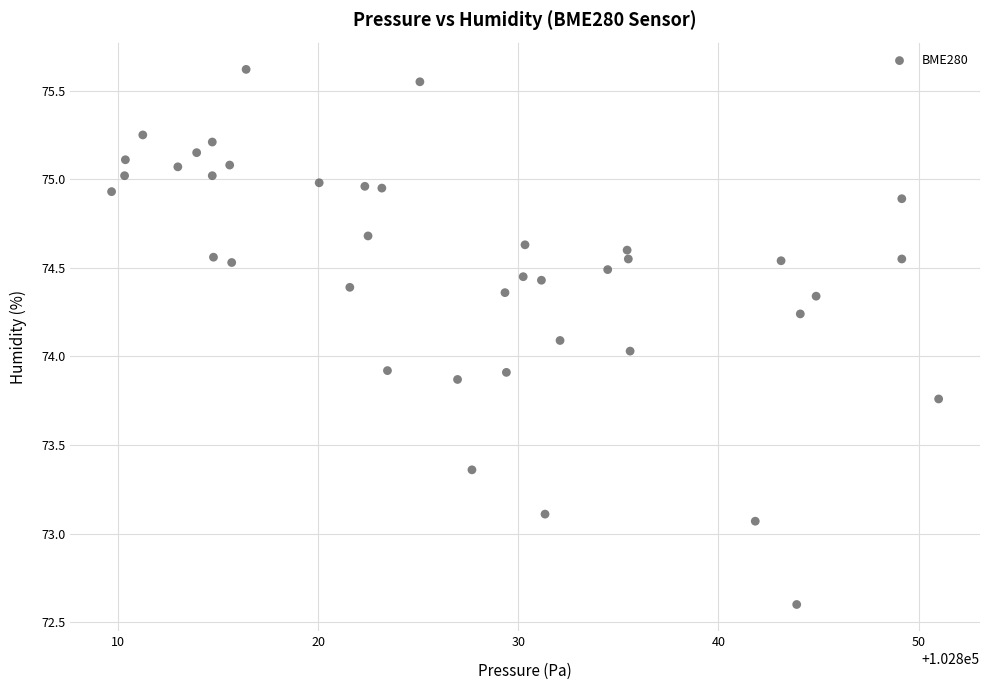

What is the range of Y values (max minus min)?

3.0